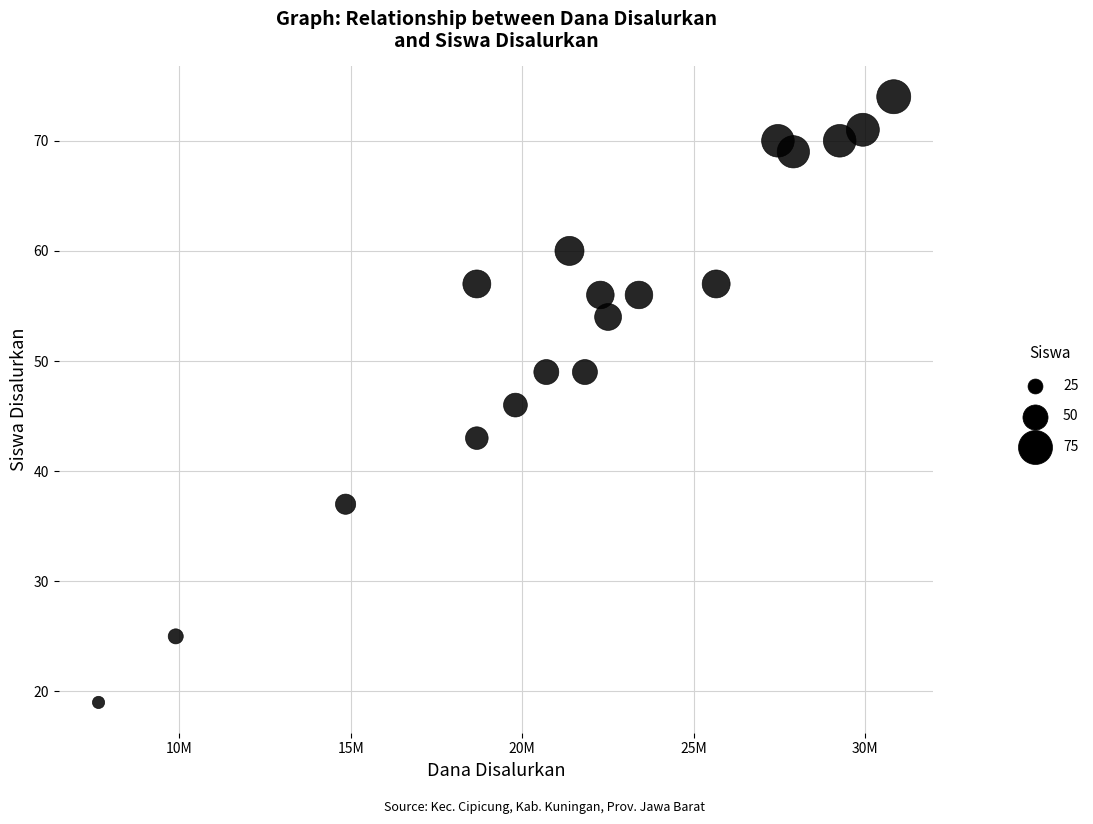

What is the range of Y values (max minus min)?

55